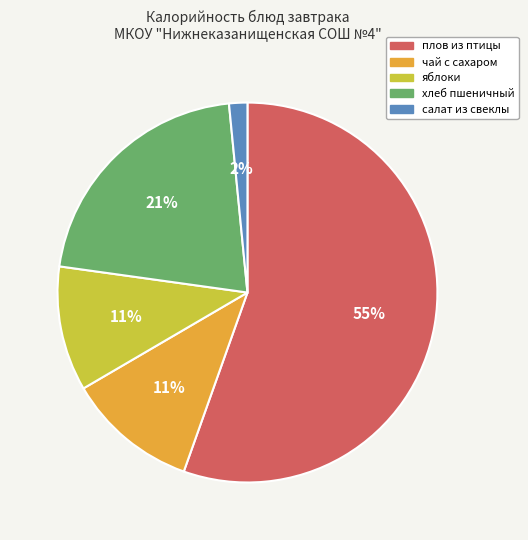

Approximately how many times larger is the value at хлеб пшеничный compared to чай с сахаром?

1.9